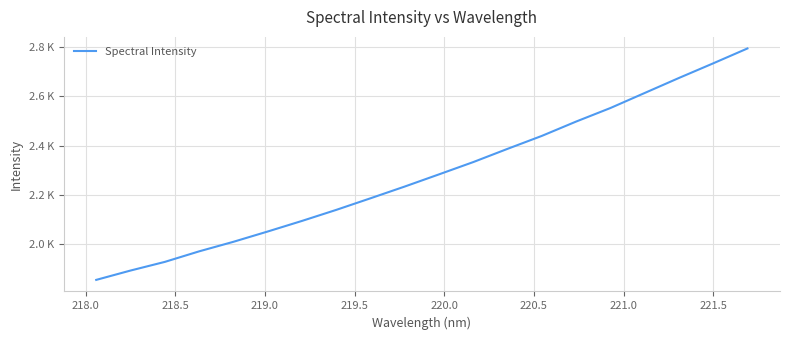

Reading left to right, transcribe all the data shown in this chart.

1855.1	1893.0	1928.1	1970.9	2009.6	2051.4	2094.4	2139.3	2186.4	2234.1	2283.5	2333.5	2387.1	2439.7	2497.8	2552.7	2613.7	2674.7	2734.0	2794.5